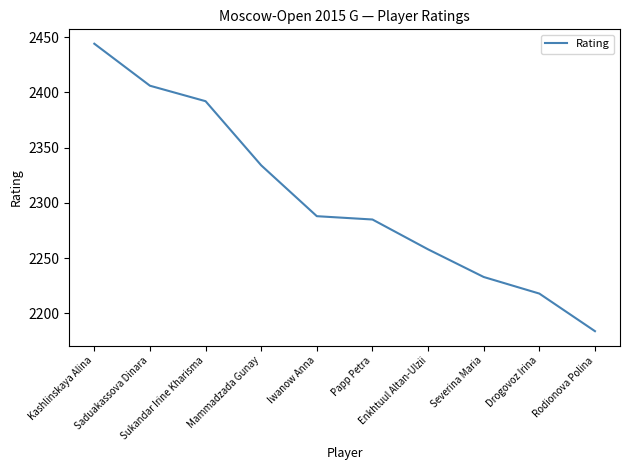

Is it true that the value at Sukandar Irine Kharisma is 2392?

True